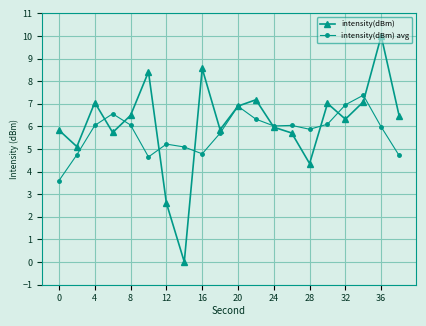

True or false: intensity(dBm) has more than 2 points higher than both neighbors.

True